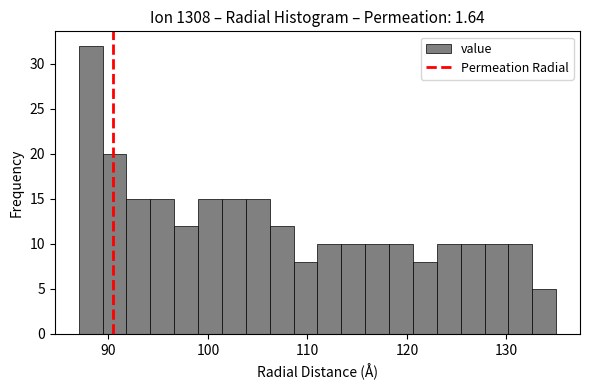

Read against the x-axis, roughly where is the centre of the tallest bar?

88